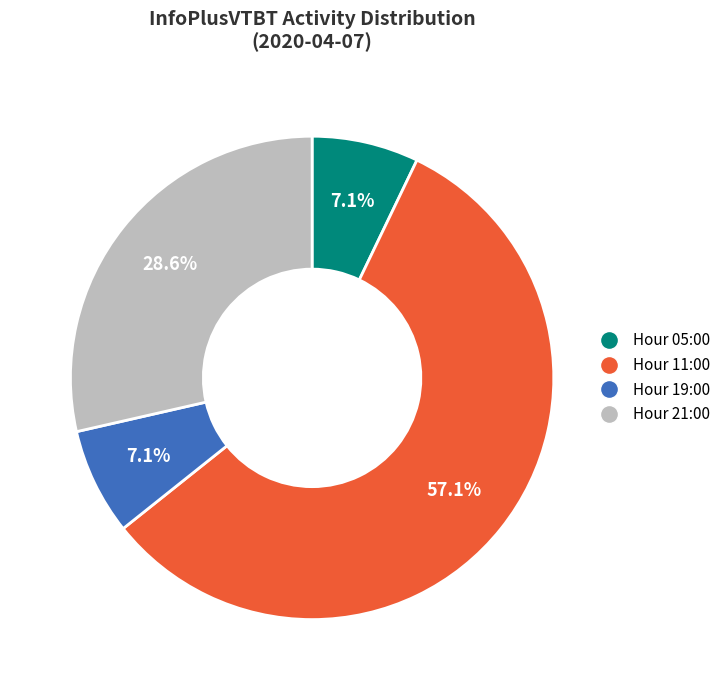

Is there a majority slice in this chart?

Yes